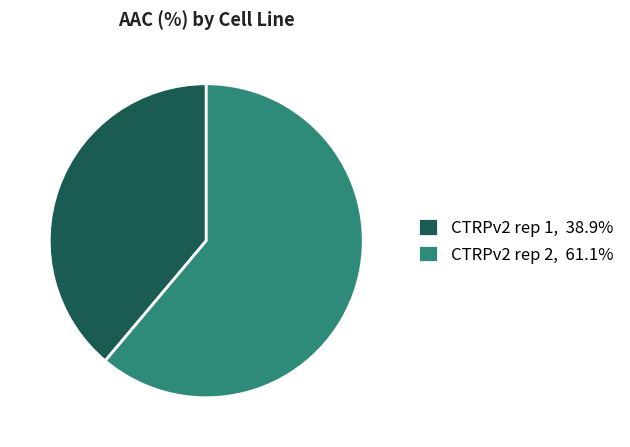

Does CTRPv2 rep 2, 61.1% represent more than half of the total?

Yes